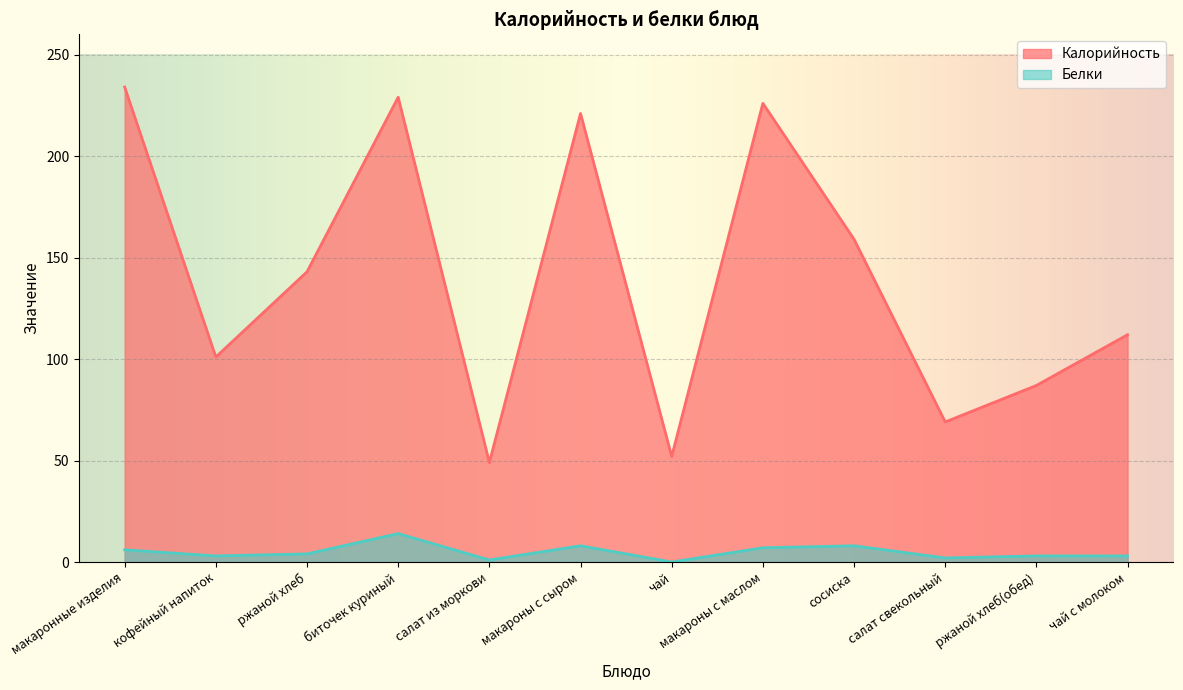

Which series has the largest total across all categories?

Калорийность